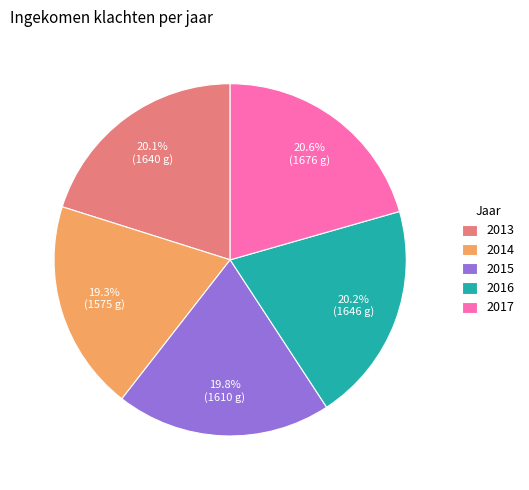

Does 2017 represent more than half of the total?

No